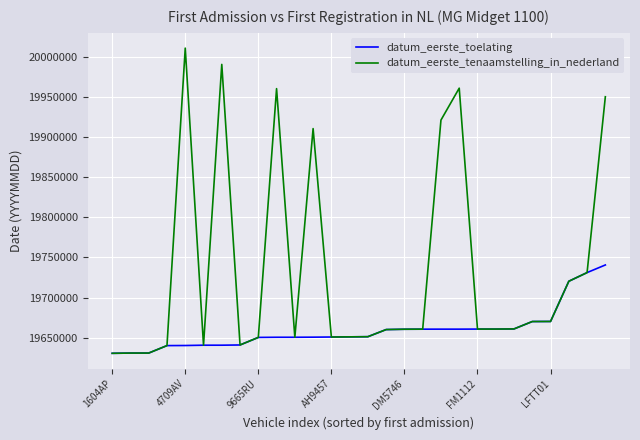

What is the smallest value displayed?

19630503